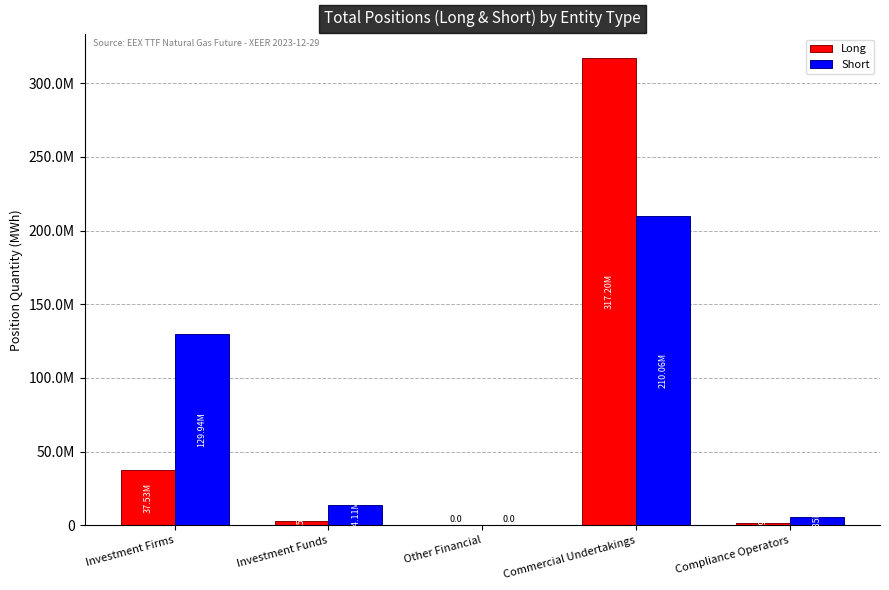

What are all the series names shown in the legend?

Long, Short